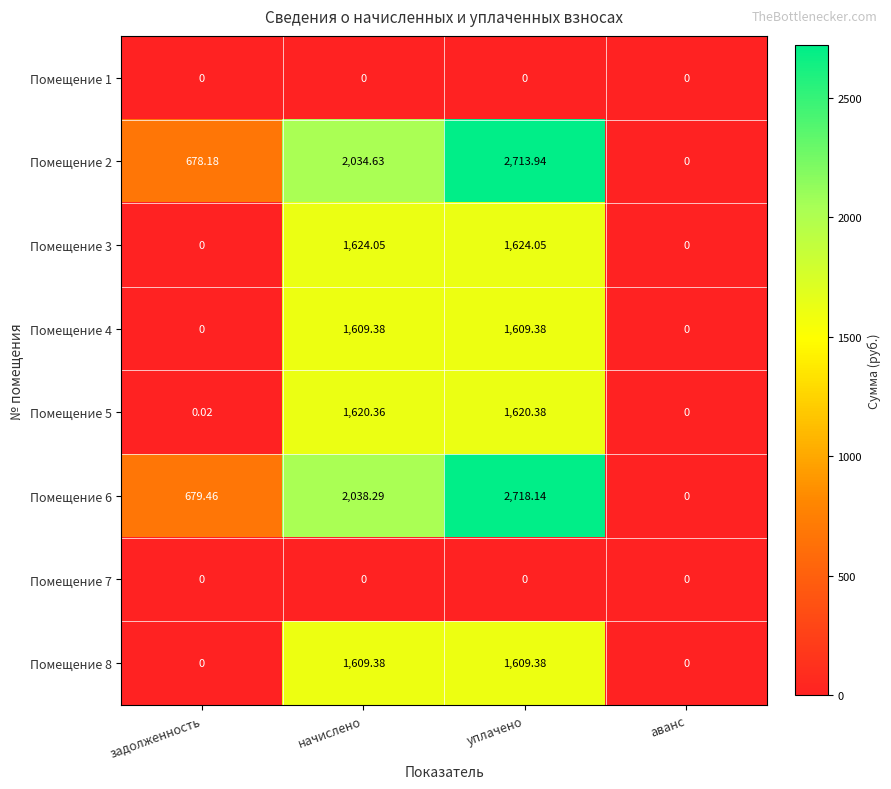

At which category is the sum across all series the highest?

уплачено